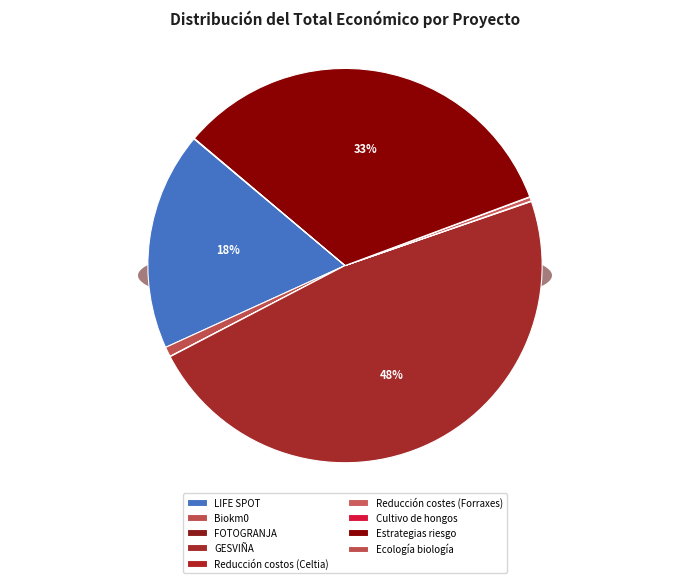

What percentage do Cultivo de hongos and LIFE SPOT together represent?

18.0%